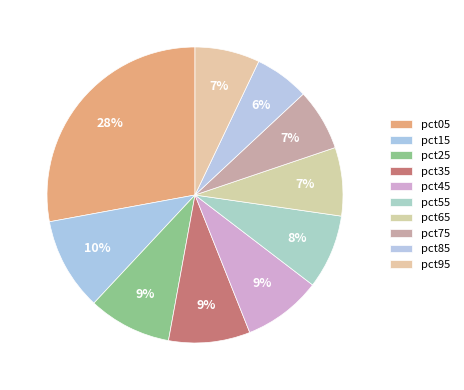

Which category has the biggest portion of the pie?

pct05